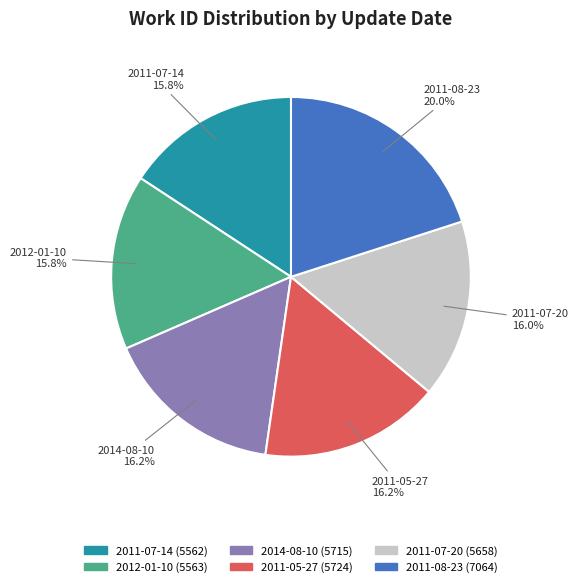

What percentage is the 2011-07-14 slice, to the nearest percent?

16%